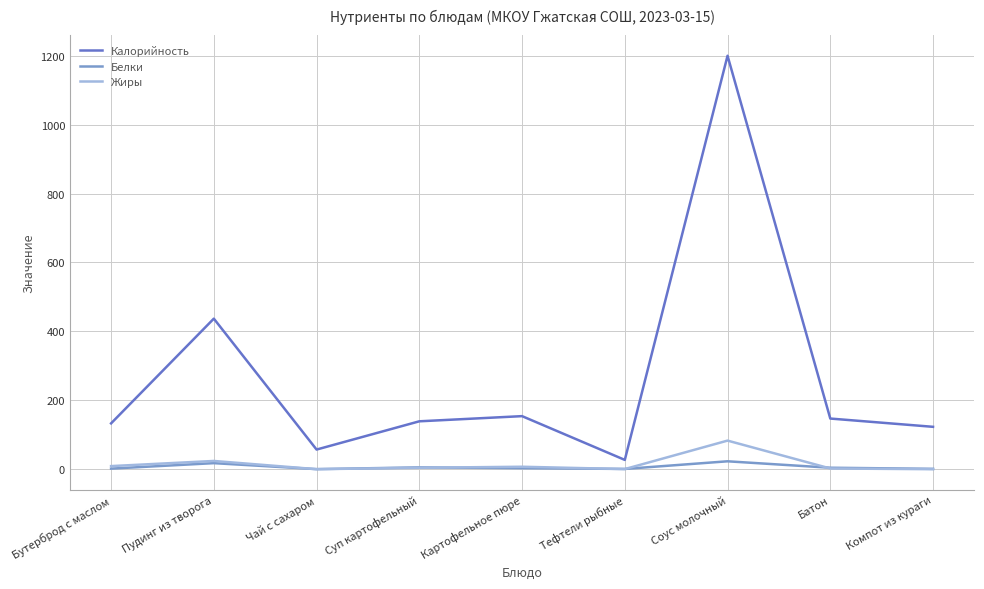

Which series has the largest range (max minus min)?

Калорийность